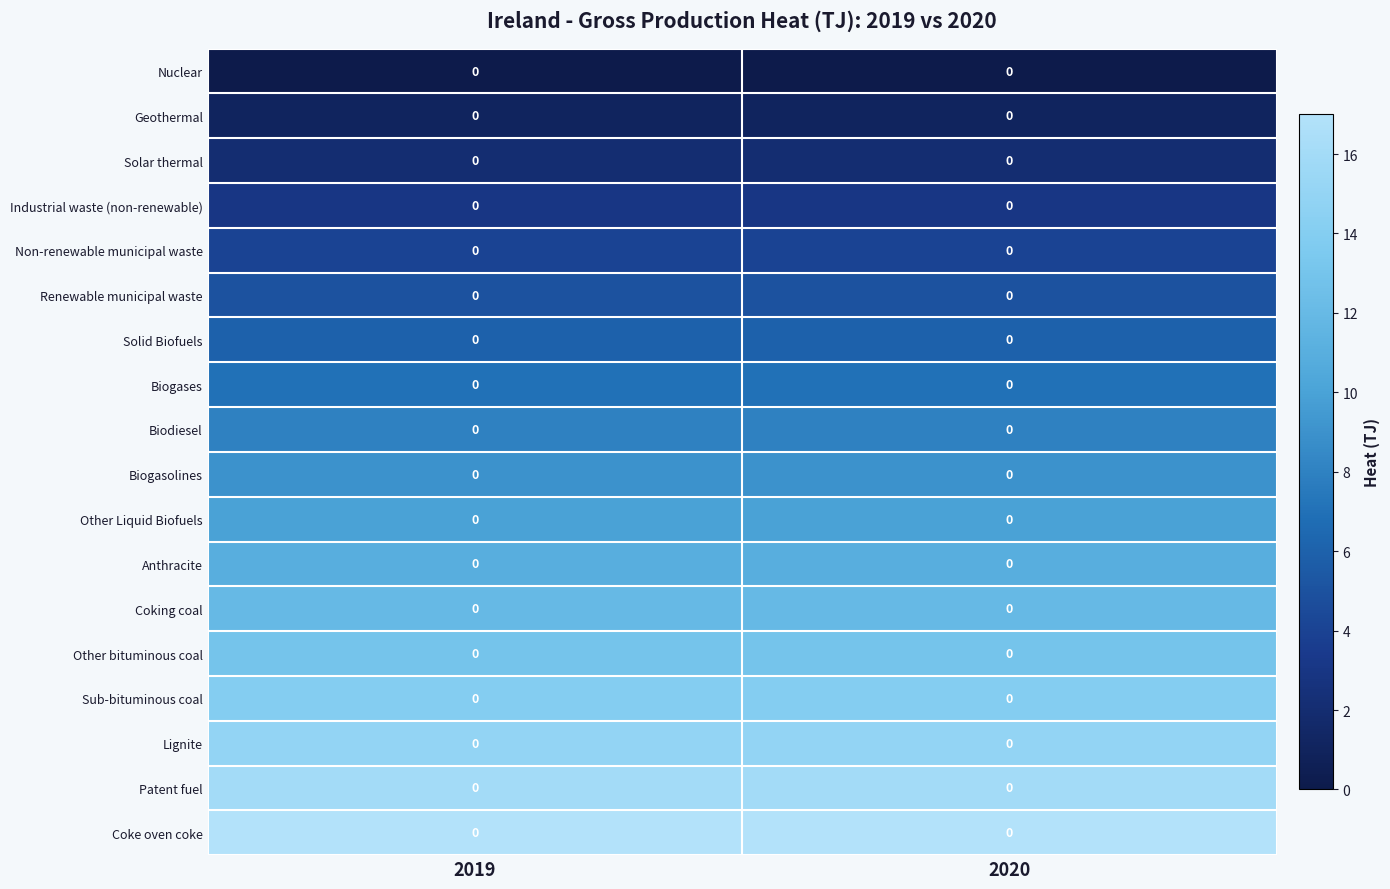

Count the number of categories in the chart.

2